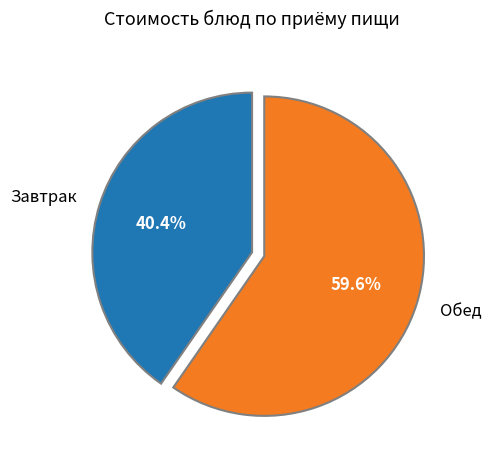

To the nearest percent, what is the average slice percentage?

50%